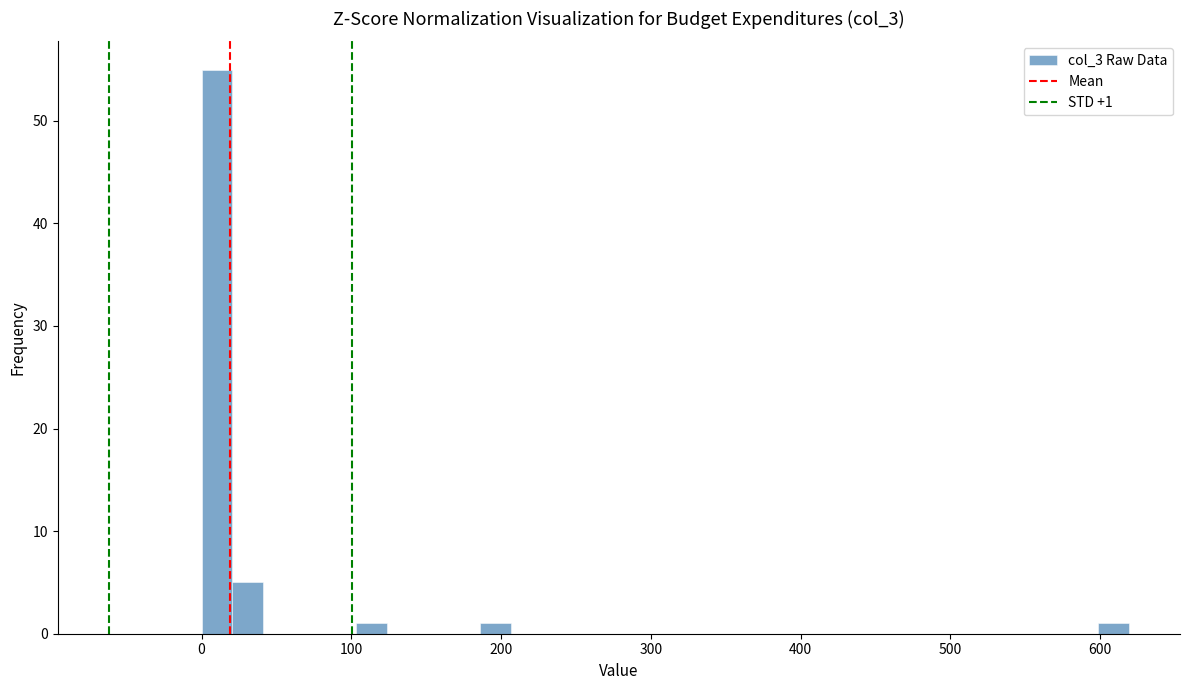

Around what value on the x-axis is the tallest bar? Give the approximate position of its centre, as read against the axis.

10